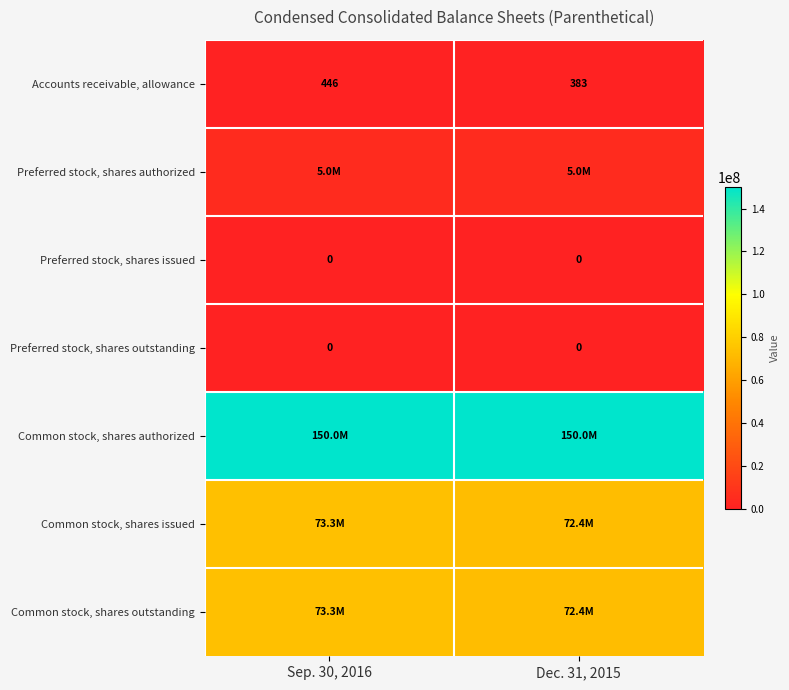

What is the total value across all series at Sep. 30, 2016?

301564328